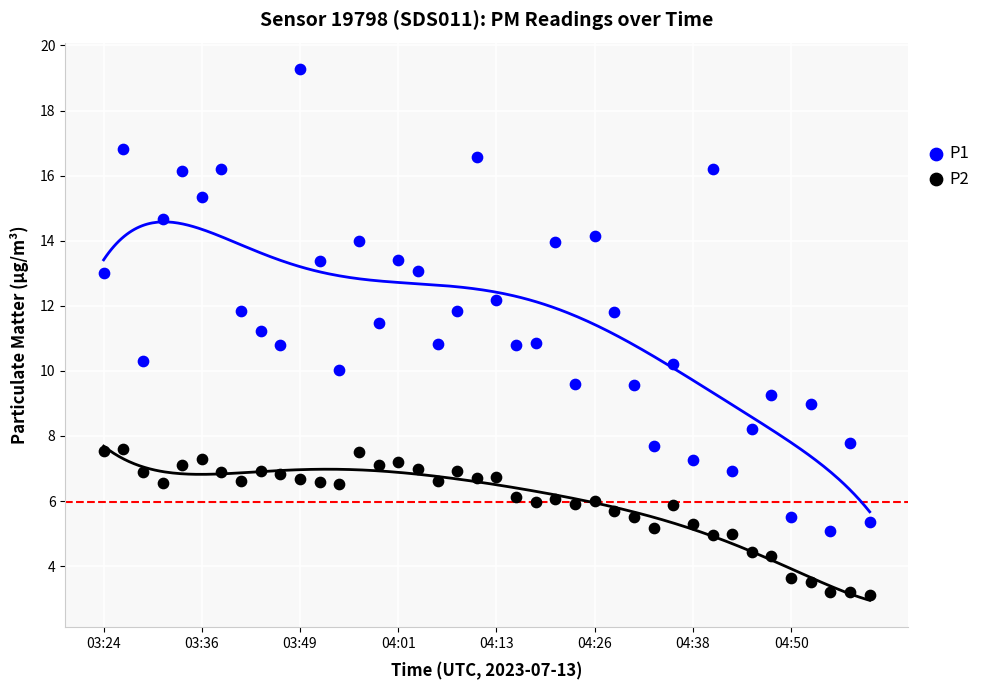

Across all data points, what is the range of Y values (max minus min)?

16.2